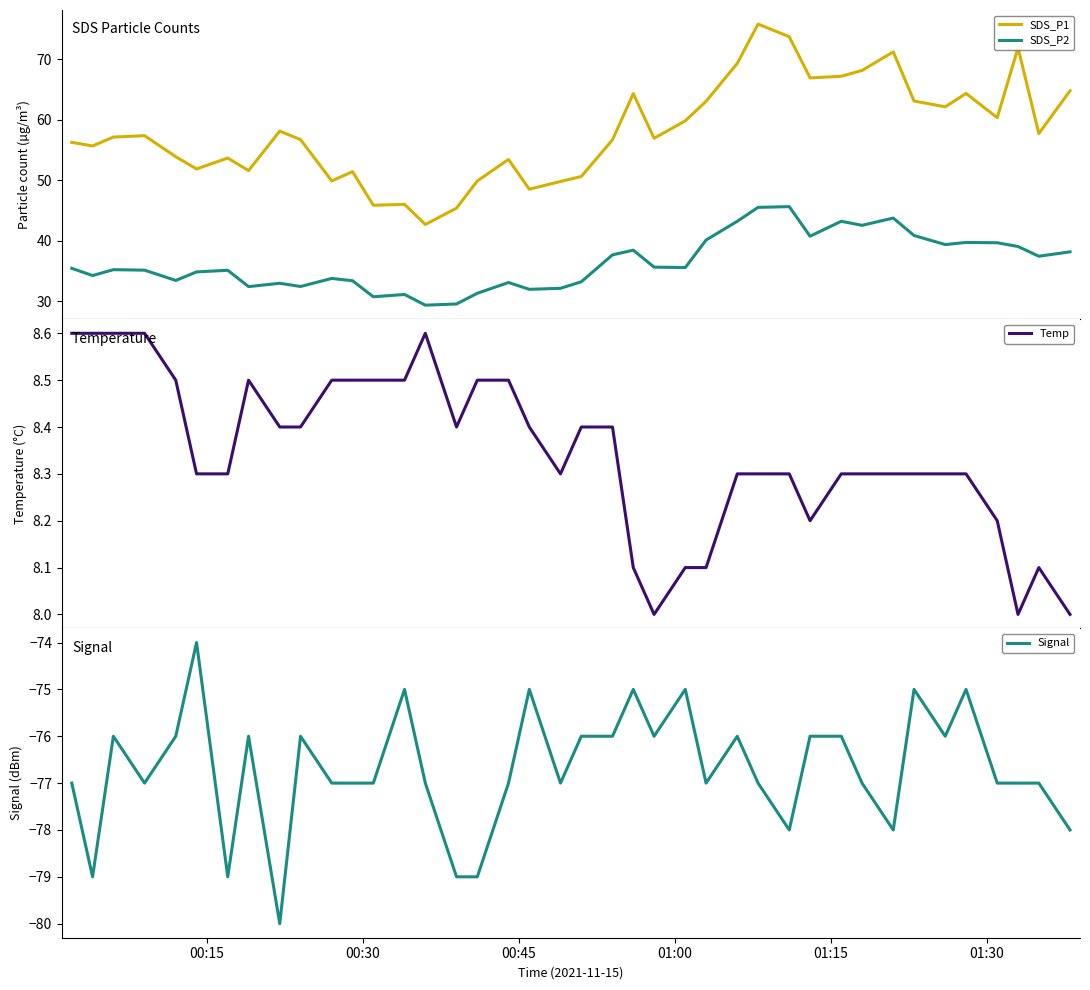

What is the sum of all SDS_P2 values?

1458.5